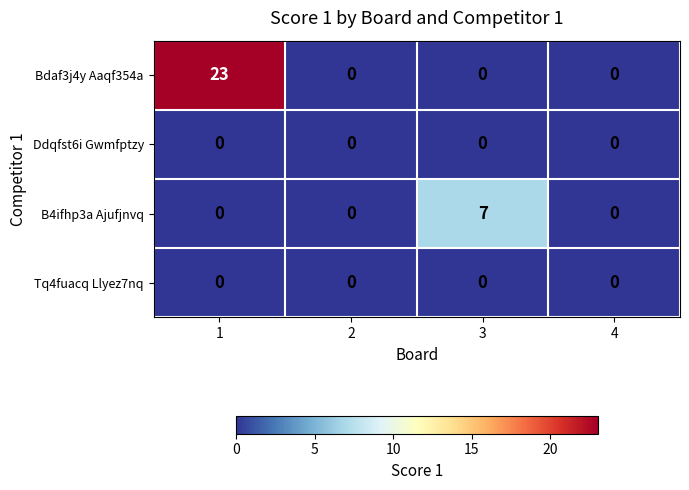

At which category is the sum across all series the highest?

1